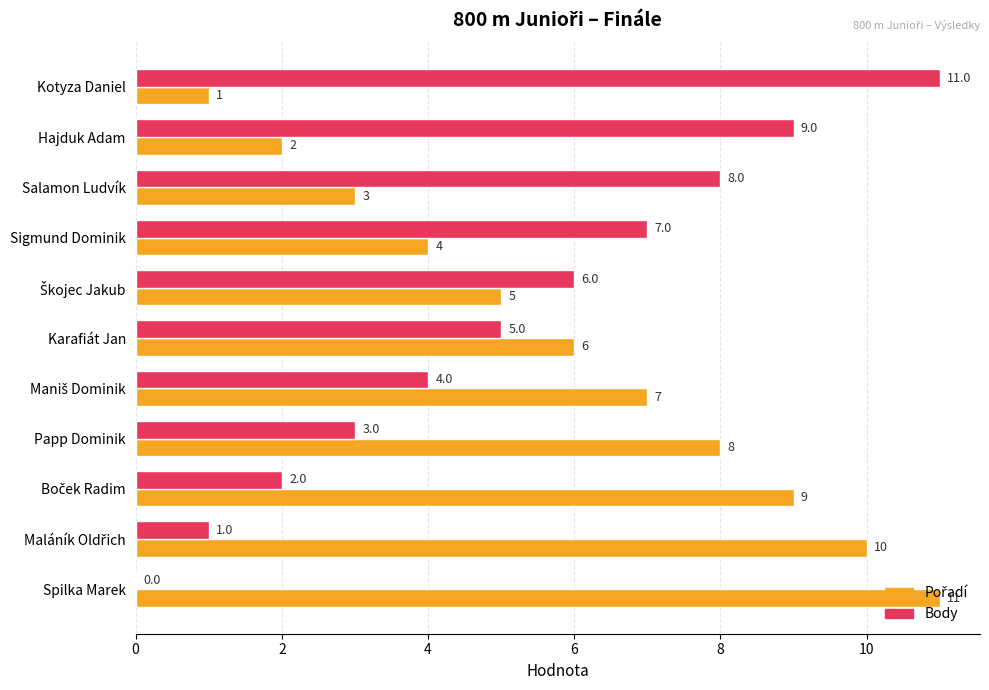

True or false: Body has a value of 2 at Salamon Ludvík.

False